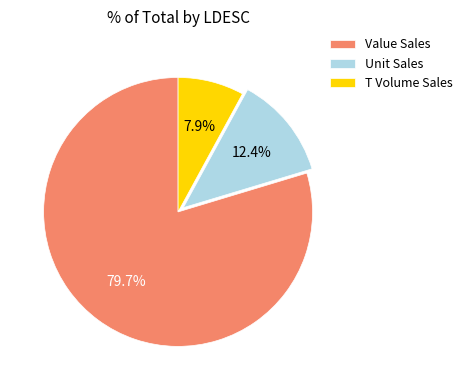

Rank the categories by value from lowest to highest.

T Volume Sales, Unit Sales, Value Sales